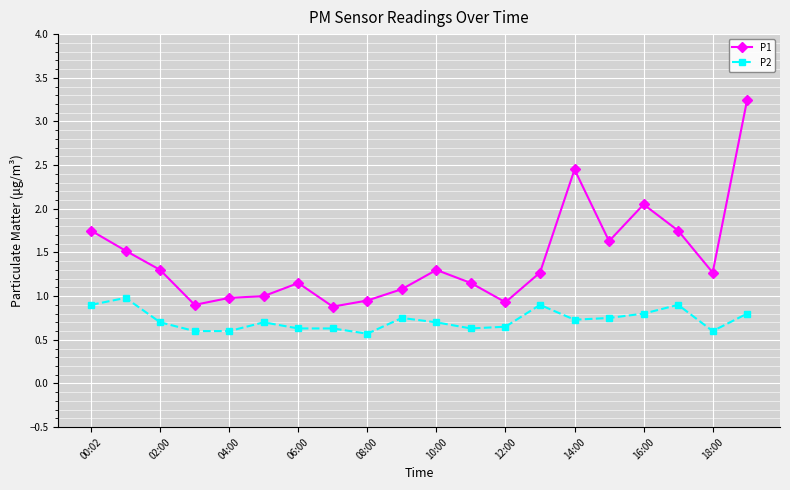

True or false: P2 and P1 intersect in this chart.

False